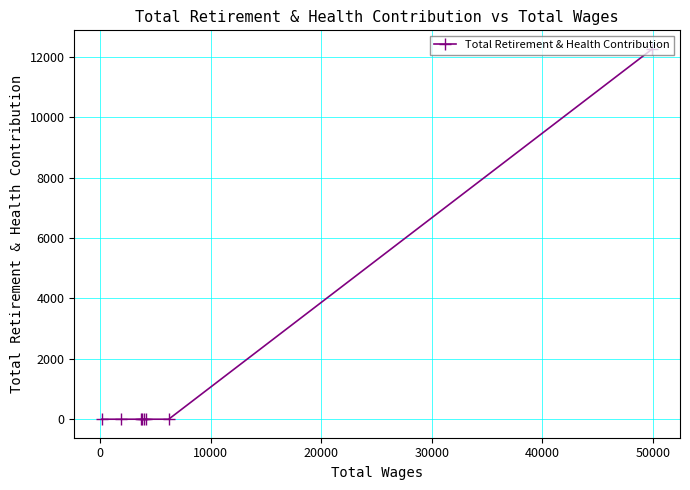

How many lines are shown in the chart?

1